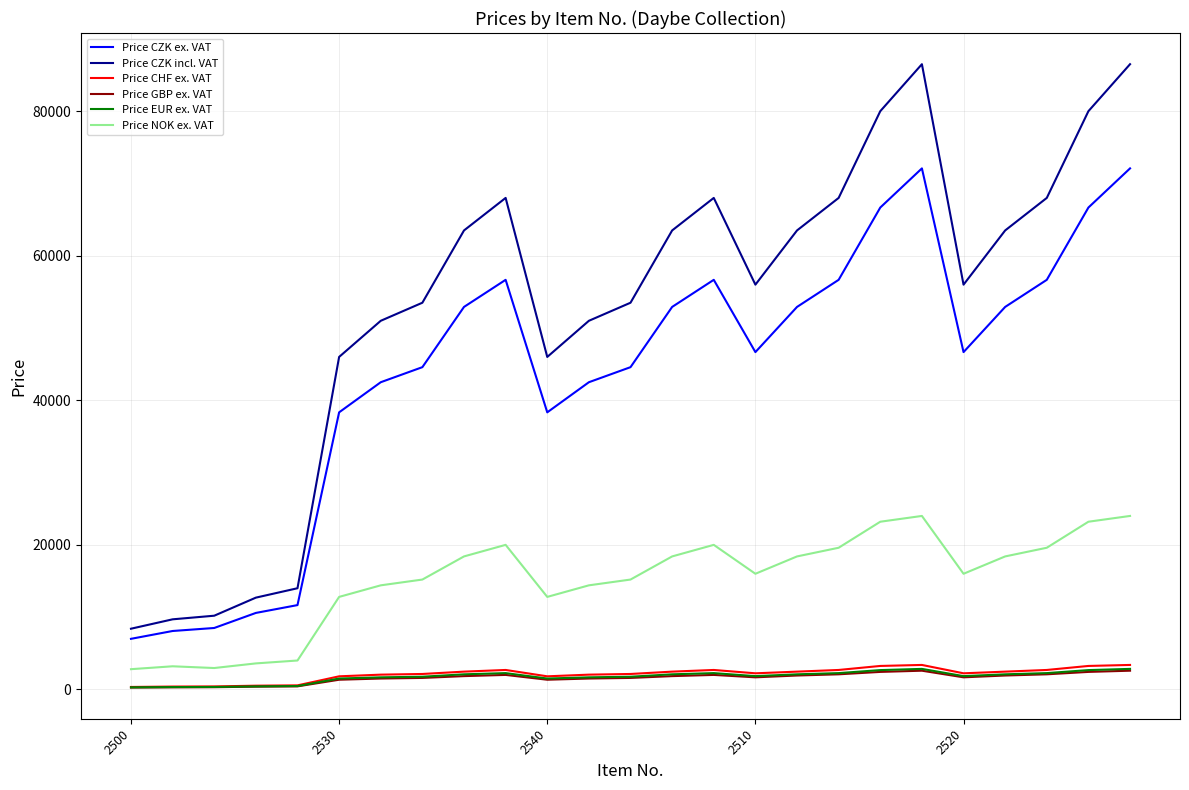

True or false: Price CZK incl. VAT and Price EUR ex. VAT cross at least once.

False